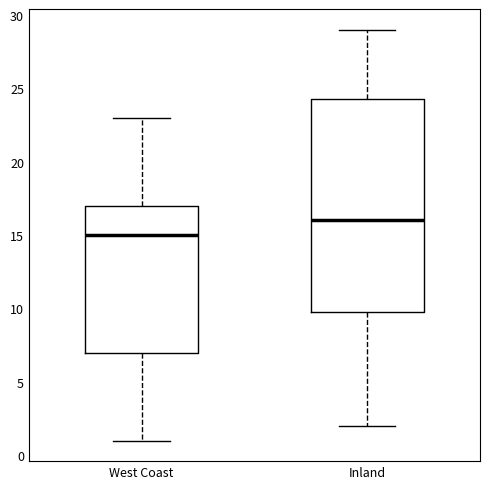

Reading left to right, transcribe this box plot: for each box, give where its median line is, the range the box spans, and where its two whiskers end, as read against the y-axis. The values are not printed on the chart, so give them approximately, as read against the axis.

West Coast: median 15.0, box 7.0 to 17.0, whiskers 1.0 to 23.0
Inland: median 16.0, box 10.0 to 24.5, whiskers 2.0 to 29.0